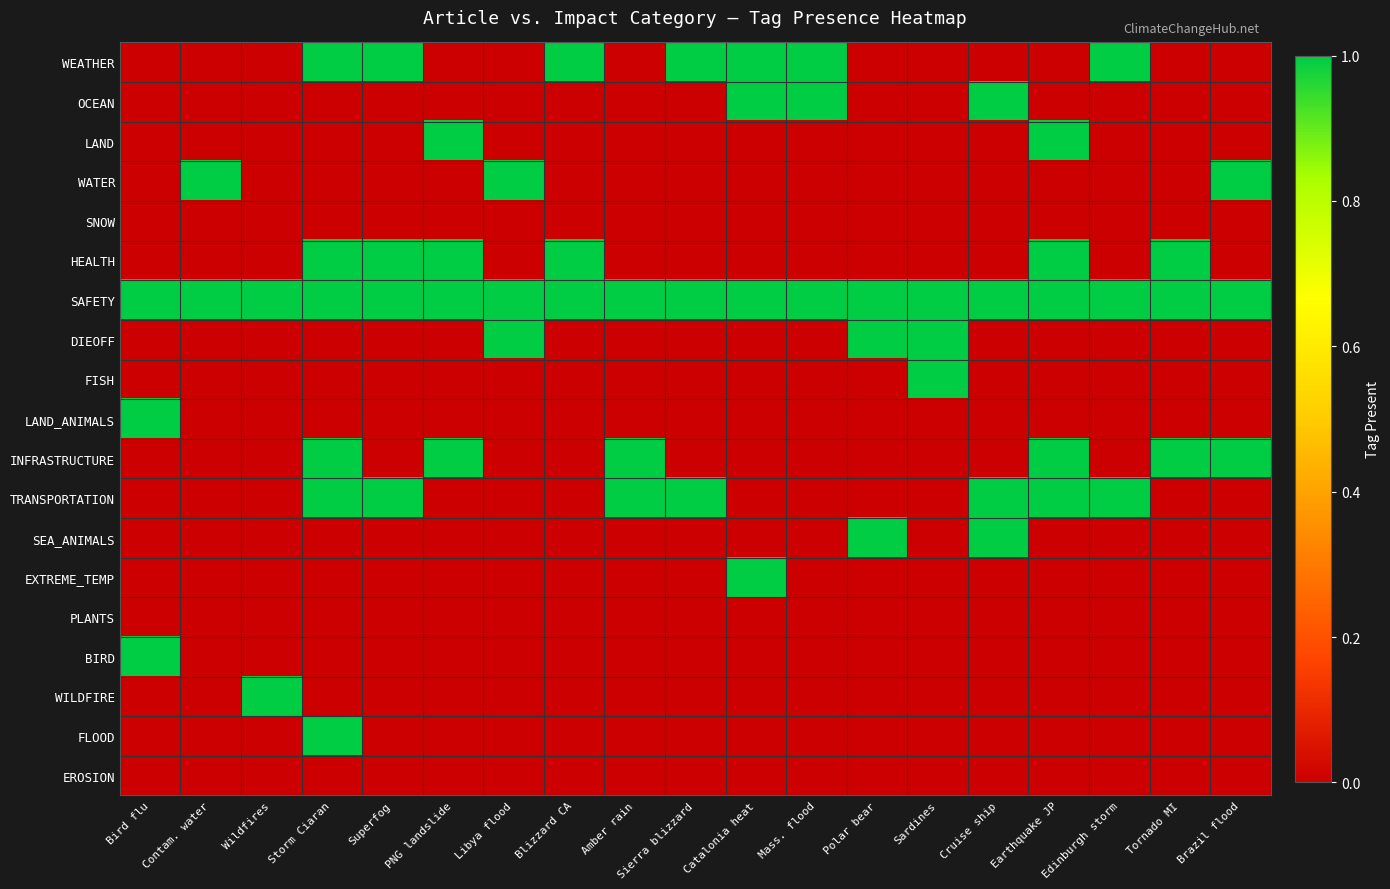

At which category is the sum across all series the highest?

Storm Ciaran